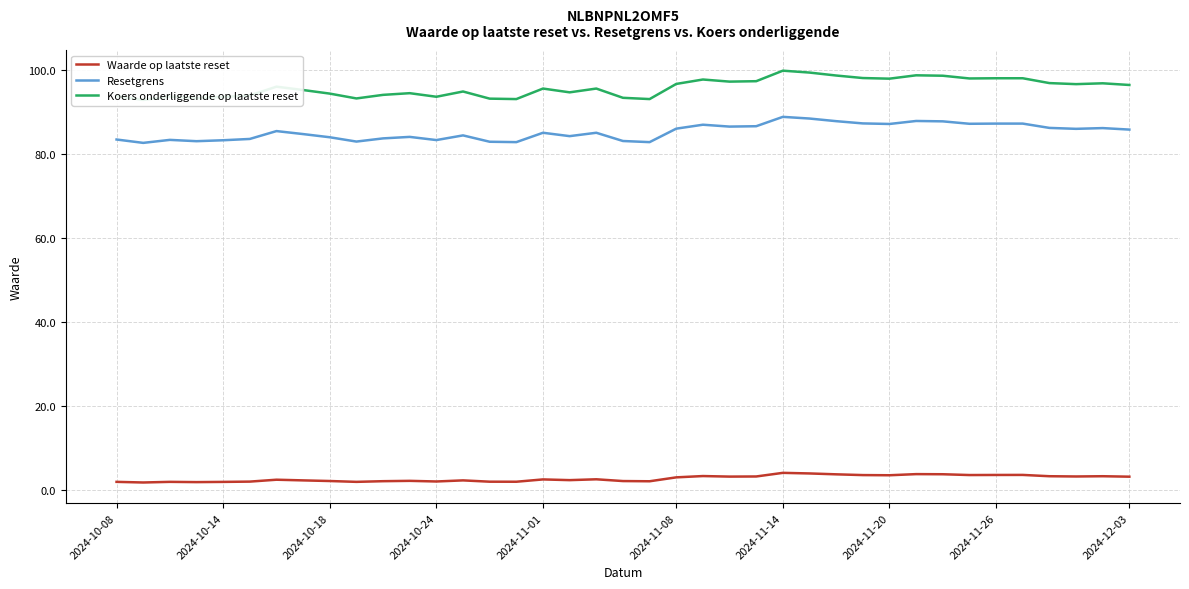

Reading right to left, list all the values displayed in this chart.

Waarde op laatste reset: 3.3	3.4	3.3	3.4	3.7	3.7	3.7	3.9	3.9	3.6	3.7	3.8	4.0	4.2	3.3	3.3	3.4	3.1	2.2	2.2	2.7	2.5	2.6	2.1	2.1	2.4	2.1	2.3	2.2	2.0	2.2	2.4	2.6	2.1	2.0	2.0	2.0	1.9	2.0
Resetgrens: 85.8	86.2	86.0	86.2	87.2	87.2	87.2	87.8	87.8	87.1	87.3	87.8	88.4	88.8	86.6	86.5	87.0	86.0	82.8	83.1	85.0	84.2	85.0	82.8	82.9	84.4	83.3	84.1	83.7	82.9	84.0	84.7	85.4	83.6	83.3	83.0	83.3	82.6	83.4
Koers onderliggende op laatste reset: 96.4	96.8	96.6	96.8	98.0	98.0	98.0	98.6	98.7	97.9	98.0	98.7	99.3	99.8	97.3	97.2	97.7	96.7	93.0	93.3	95.5	94.7	95.5	93.0	93.2	94.8	93.6	94.5	94.0	93.2	94.3	95.2	96.0	93.9	93.5	93.3	93.7	92.8	93.8